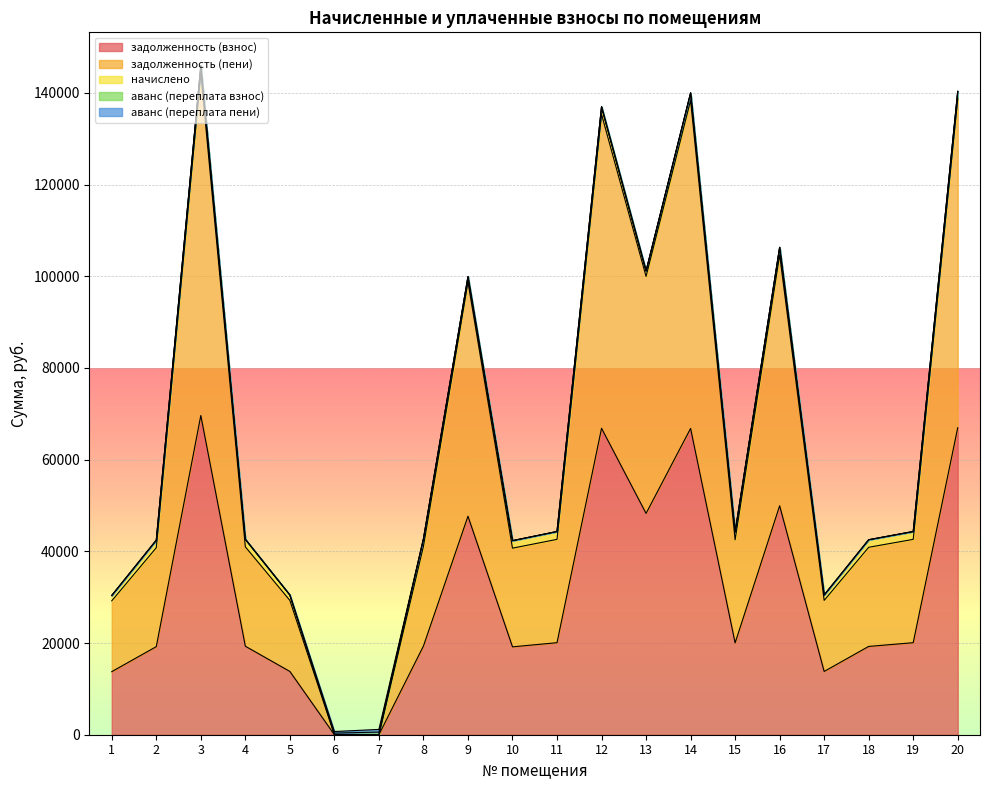

True or false: начислено and задолженность (взнос) intersect in this chart.

False